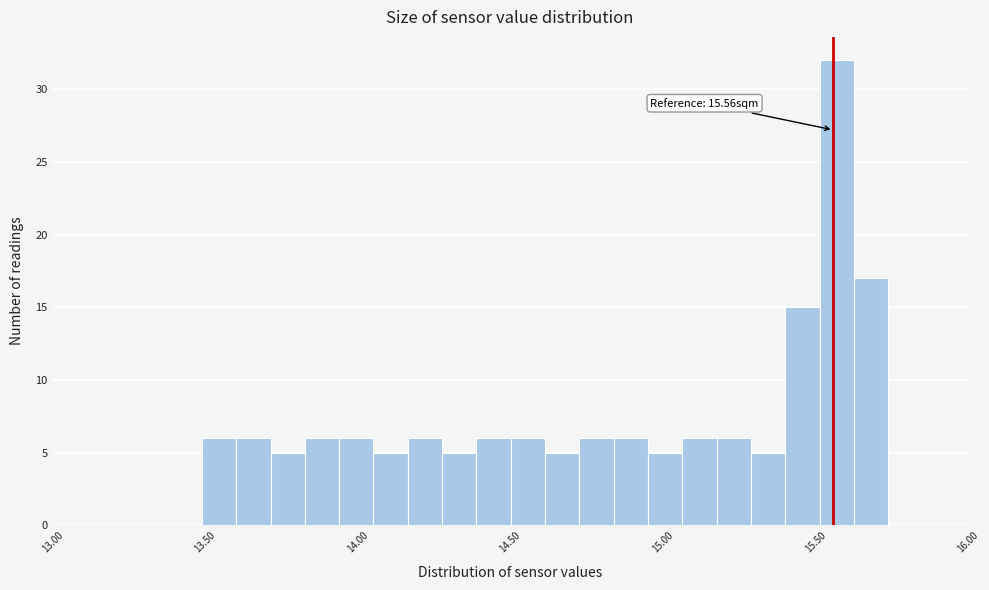

Read against the x-axis, roughly where is the centre of the tallest bar?

15.55